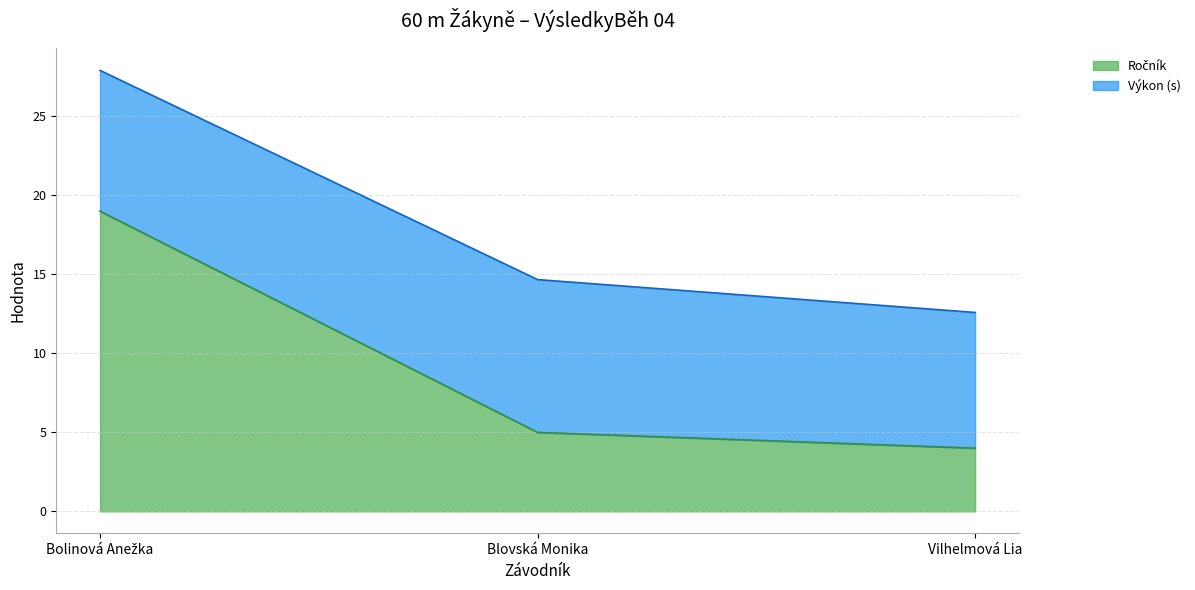

Which has a higher value, Blovská Monika or Vilhelmová Lia?

Blovská Monika